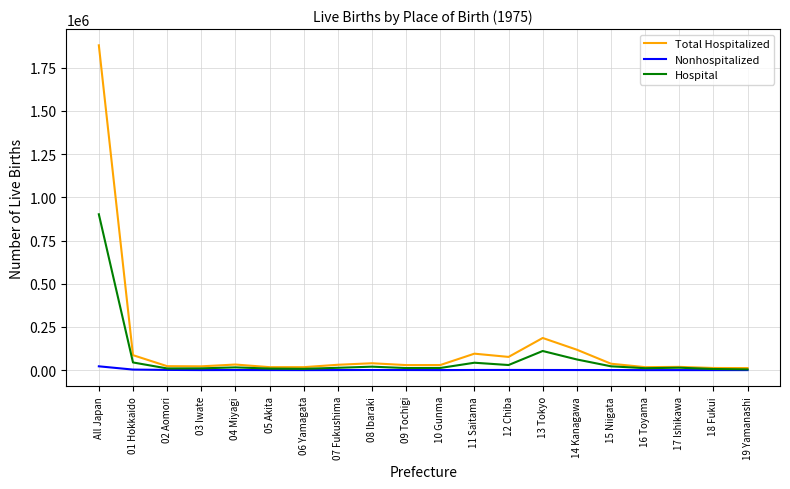

Rank the series by their maximum value, from lowest to highest.

Nonhospitalized, Hospital, Total Hospitalized